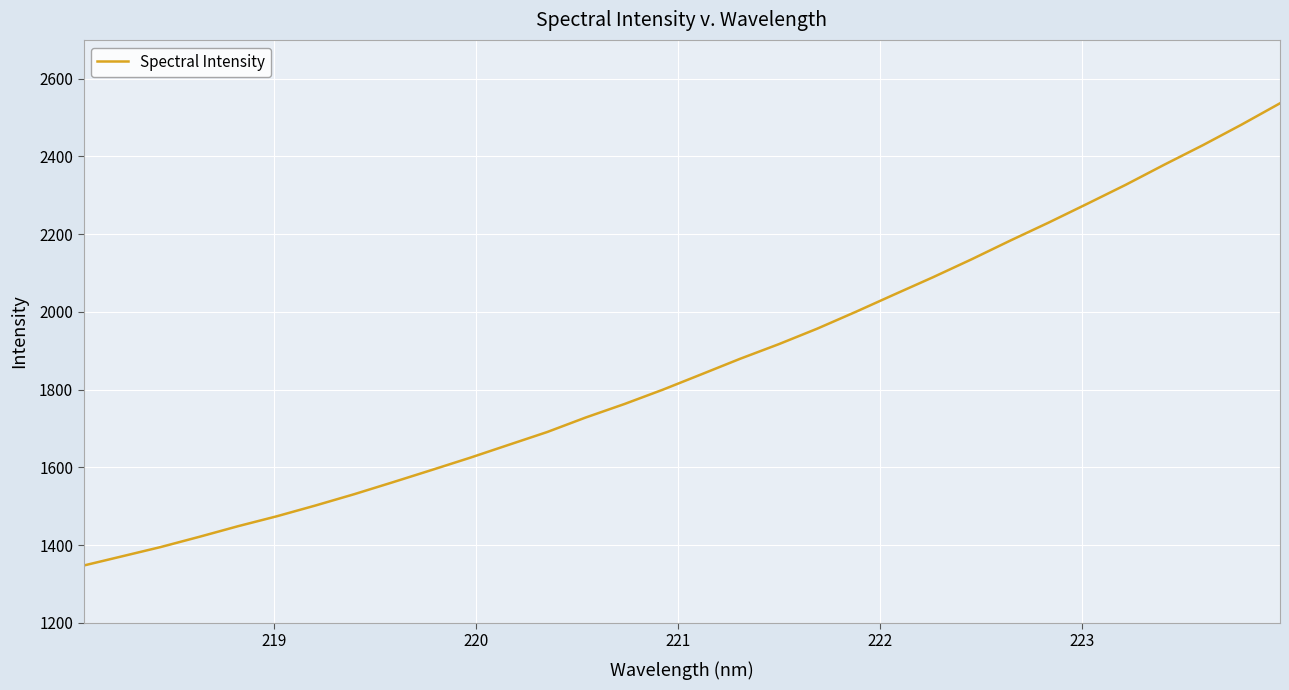

What is the difference between the maximum and minimum values?

1189.5